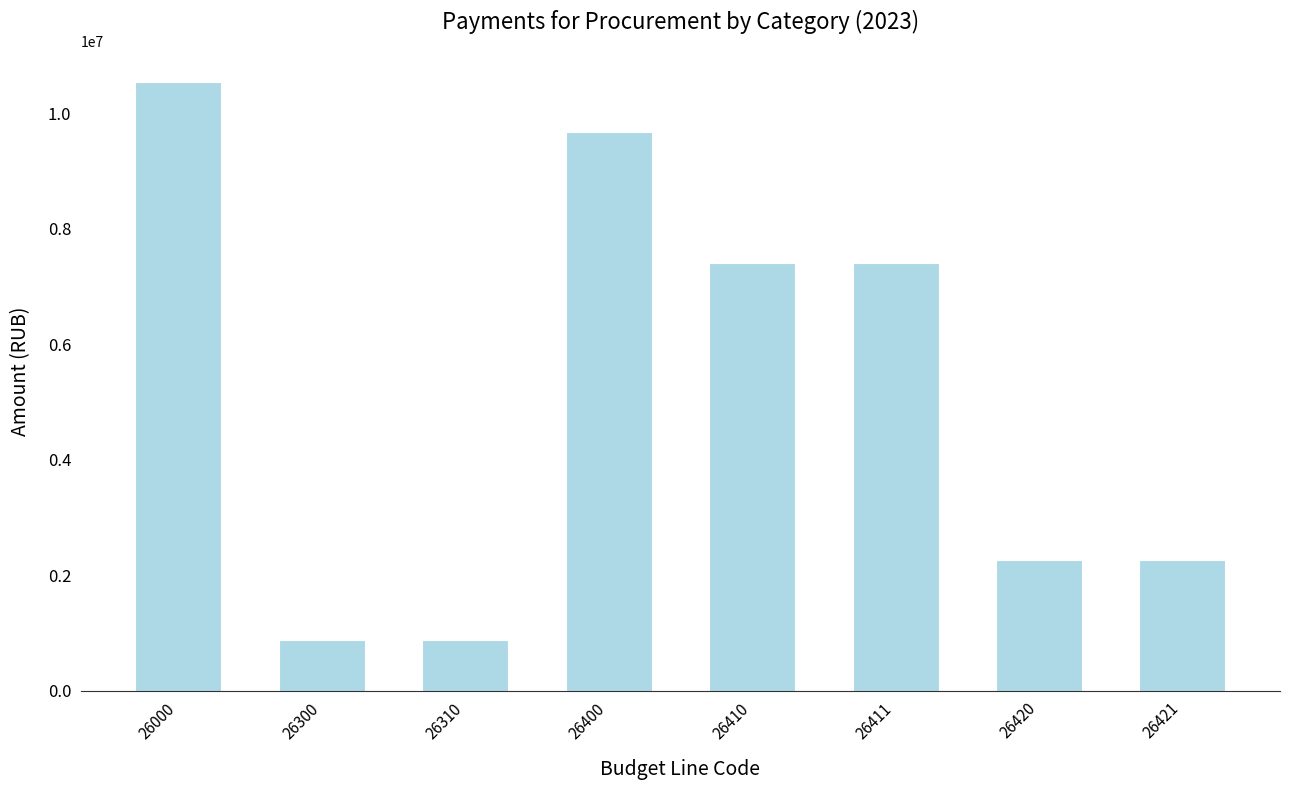

What is the difference between the values at 26300 and 26411?

6541479.4